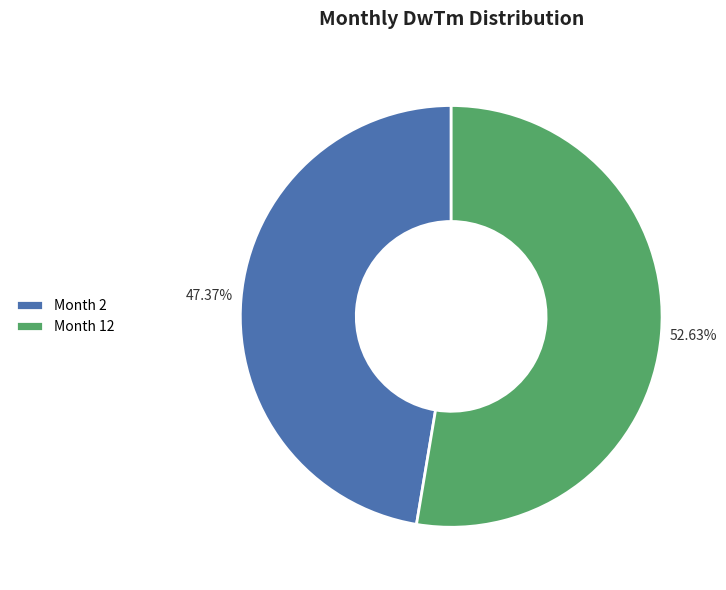

Rank the categories by value from lowest to highest.

Month 2, Month 12